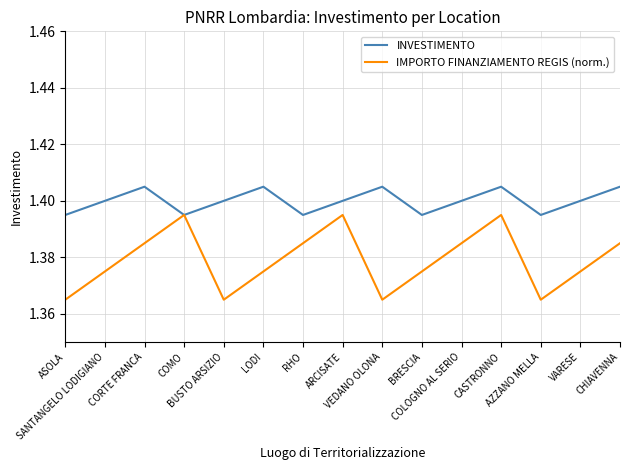

The value of INVESTIMENTO at ASOLA is 1.4. True or false?

True